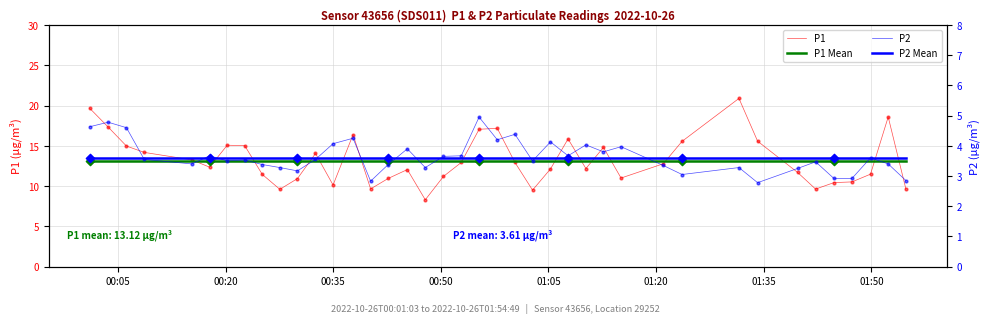

Is the value of P2 at 35 greater than the value of P1 at 26?

No